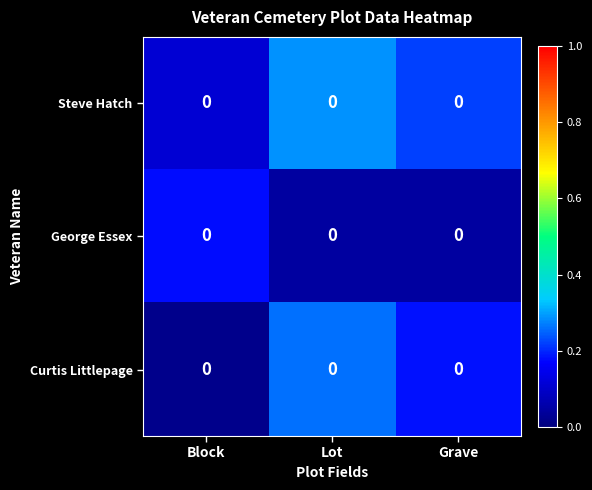

Read the Steve Hatch value at Block.

0.1